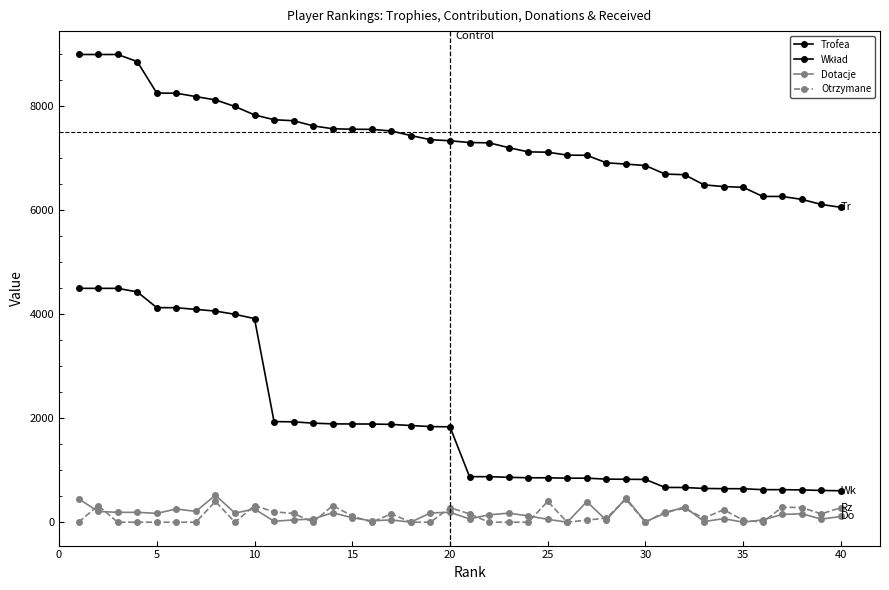

Does the chart have visible grid lines?

No